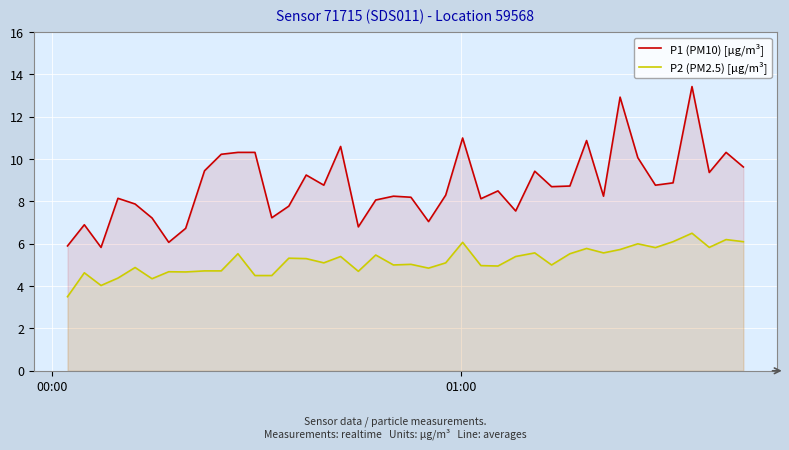

Reading right to left, transcribe all the data shown in this chart.

P1 (PM10) [µg/m³]: 9.6	10.3	9.4	13.4	8.9	8.8	10.1	12.9	8.2	10.9	8.7	8.7	9.4	7.5	8.5	8.1	11.0	8.3	7.0	8.2	8.2	8.1	6.8	10.6	8.8	9.2	7.8	7.2	10.3	10.3	10.2	9.4	6.7	6.1	7.2	7.9	8.2	5.8	6.9	5.9
P2 (PM2.5) [µg/m³]: 6.1	6.2	5.8	6.5	6.1	5.8	6.0	5.7	5.6	5.8	5.5	5.0	5.6	5.4	5.0	5.0	6.1	5.1	4.8	5.0	5.0	5.5	4.7	5.4	5.1	5.3	5.3	4.5	4.5	5.5	4.7	4.7	4.7	4.7	4.3	4.9	4.4	4.0	4.6	3.5